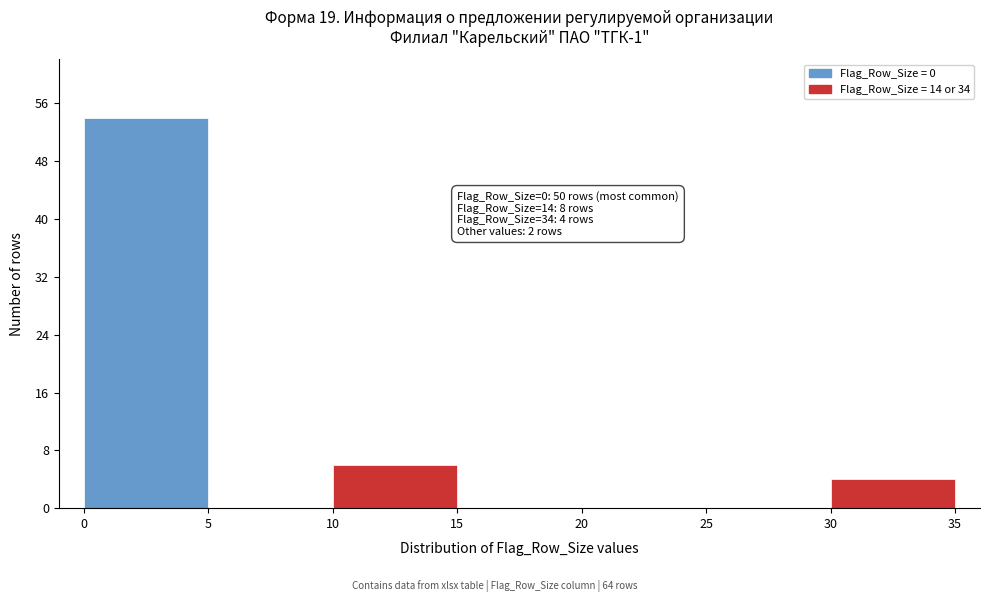

Over which range of the x-axis is the bar tallest?

0 to 5